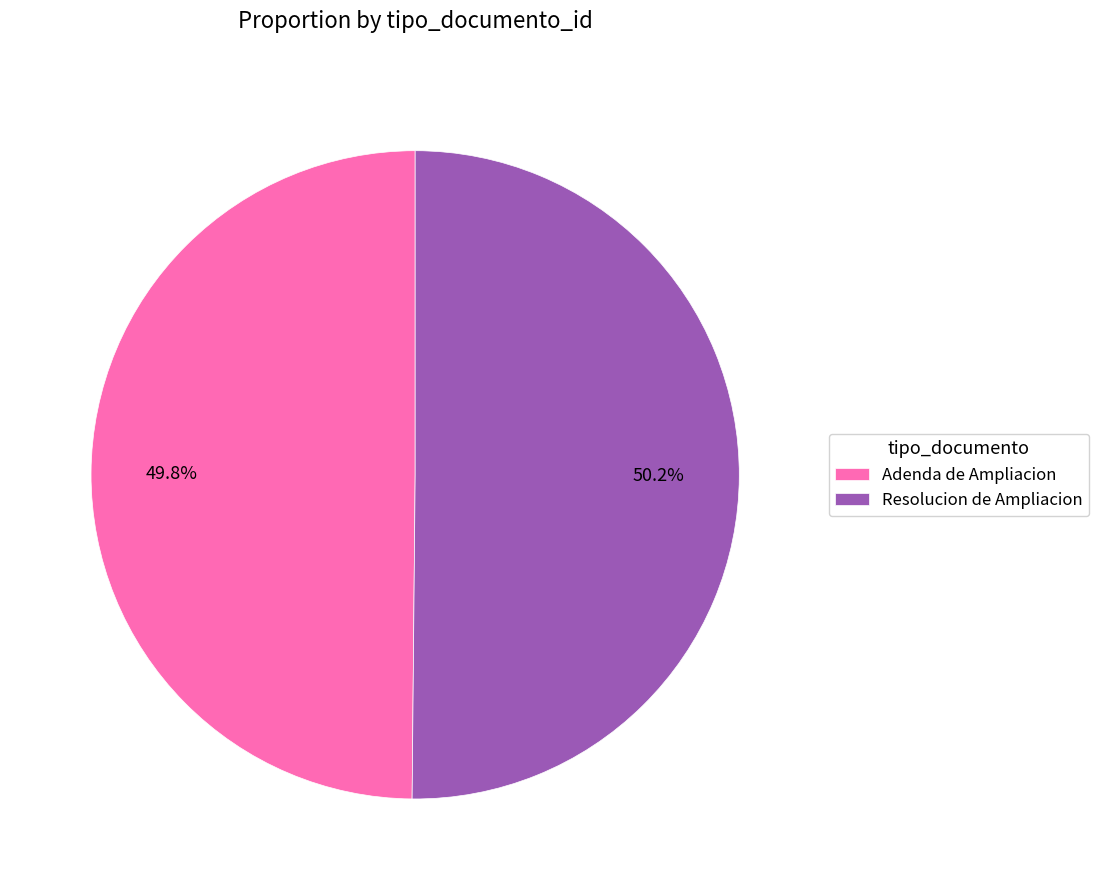

What percentage is the Adenda de Ampliacion slice, to the nearest percent?

50%